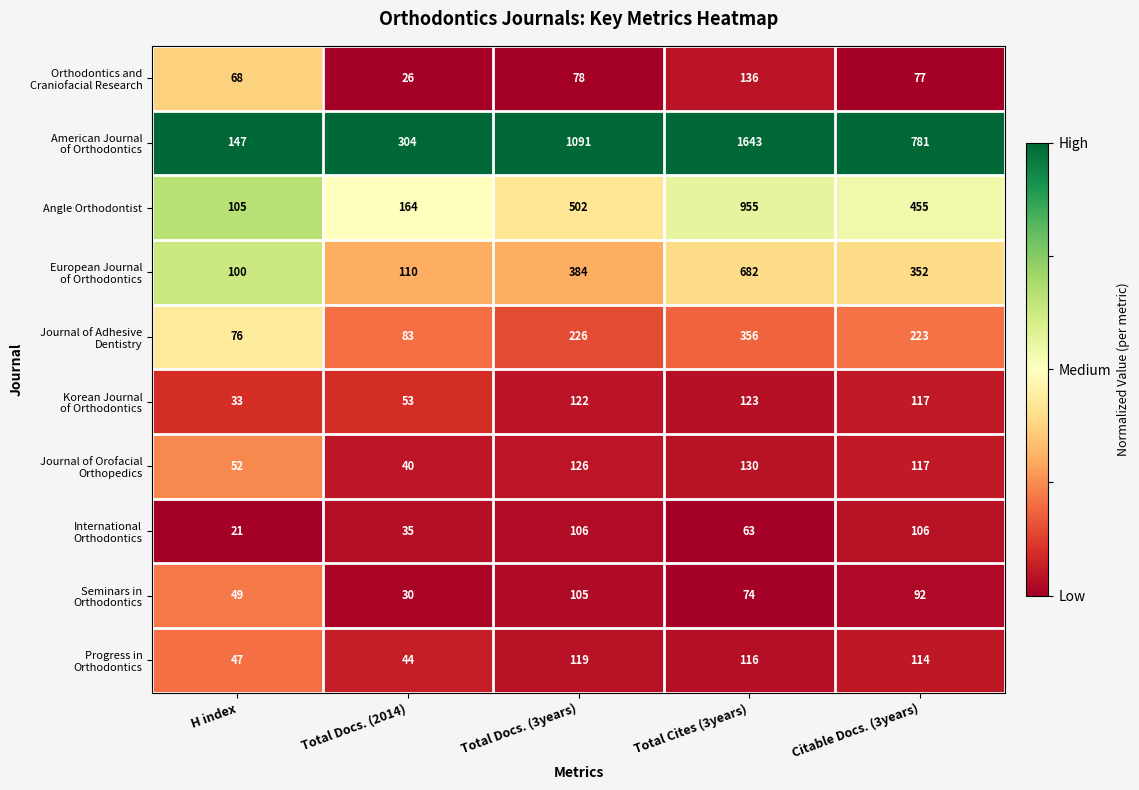

At which category is the sum across all series the highest?

Total Cites (3years)